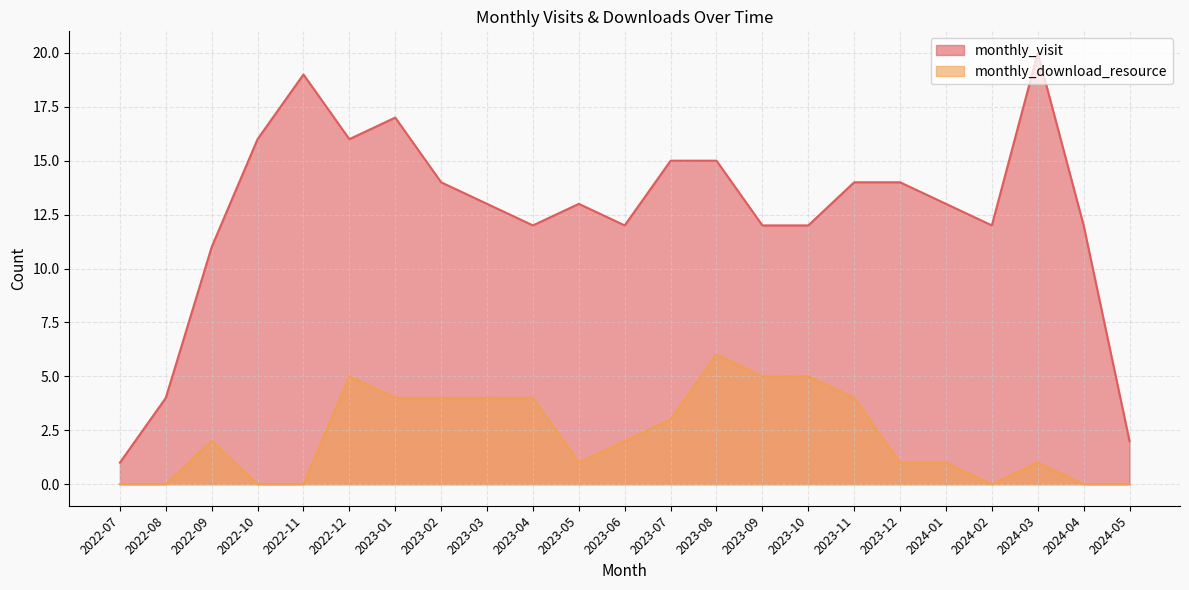

What position from the right is 2023-08?

10